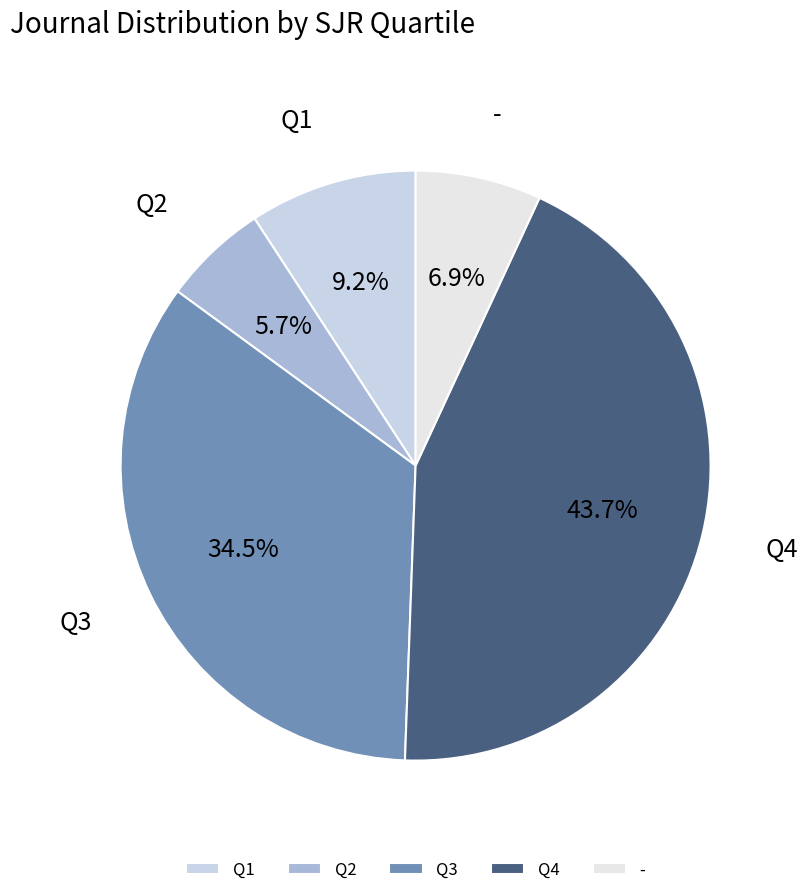

Which category has the smallest portion of the pie?

Q2